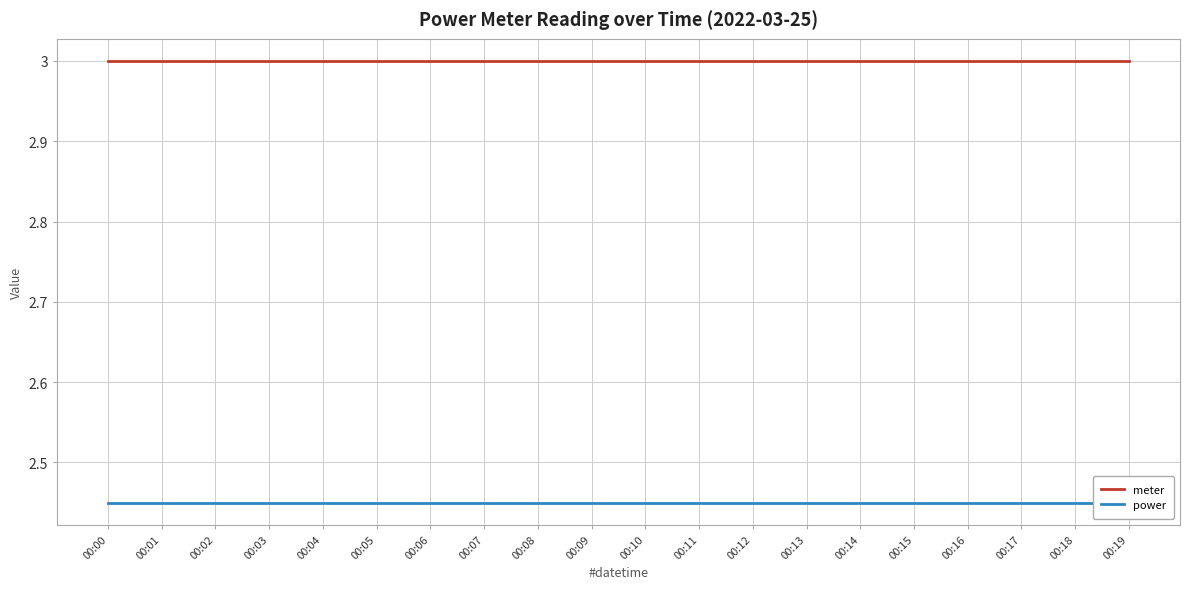

Reading left to right, extract all data points from this chart.

meter: 00:00=3.0	00:01=3.0	00:02=3.0	00:03=3.0	00:04=3.0	00:05=3.0	00:06=3.0	00:07=3.0	00:08=3.0	00:09=3.0	00:10=3.0	00:11=3.0	00:12=3.0	00:13=3.0	00:14=3.0	00:15=3.0	00:16=3.0	00:17=3.0	00:18=3.0	00:19=3.0
power: 00:00=2.5	00:01=2.5	00:02=2.5	00:03=2.5	00:04=2.5	00:05=2.5	00:06=2.5	00:07=2.5	00:08=2.5	00:09=2.5	00:10=2.5	00:11=2.5	00:12=2.5	00:13=2.5	00:14=2.5	00:15=2.5	00:16=2.5	00:17=2.5	00:18=2.5	00:19=2.5